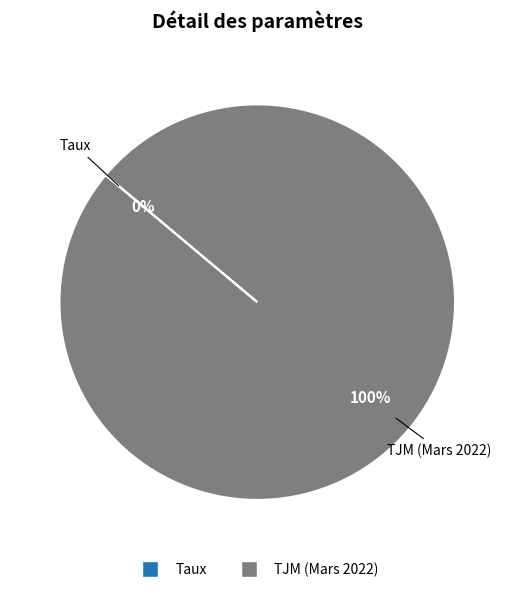

To the nearest percent, what is the difference between the largest and smallest slice percentages?

100%